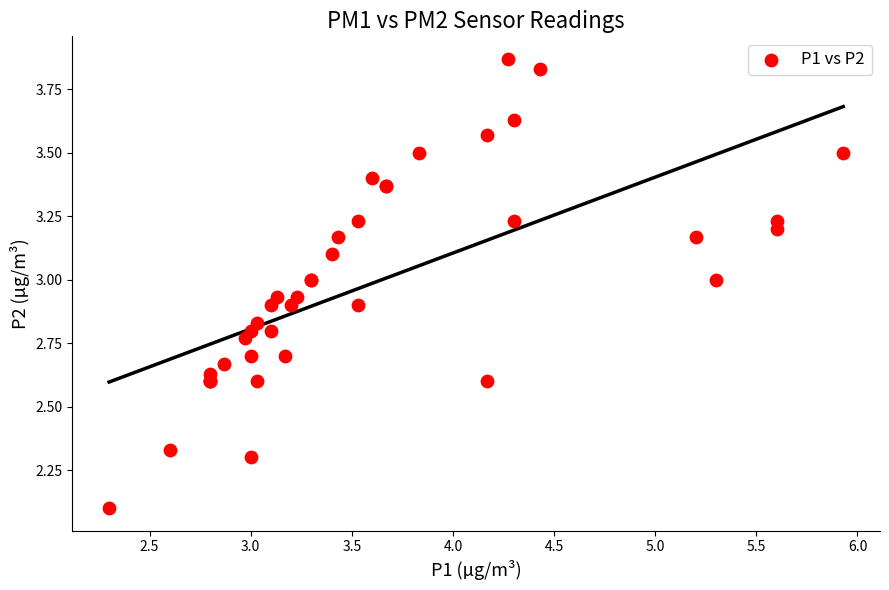

What Y value in the scatter plot is closest to 2?

2.1